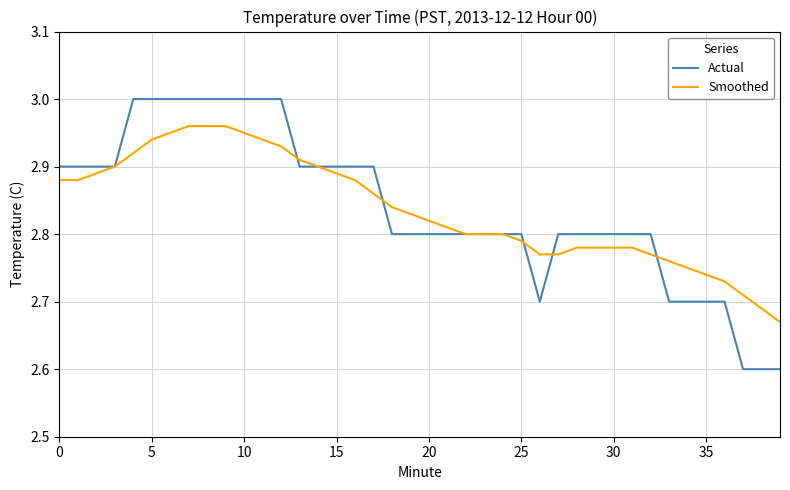

List the series in order of their peak value, highest first.

Actual, Smoothed